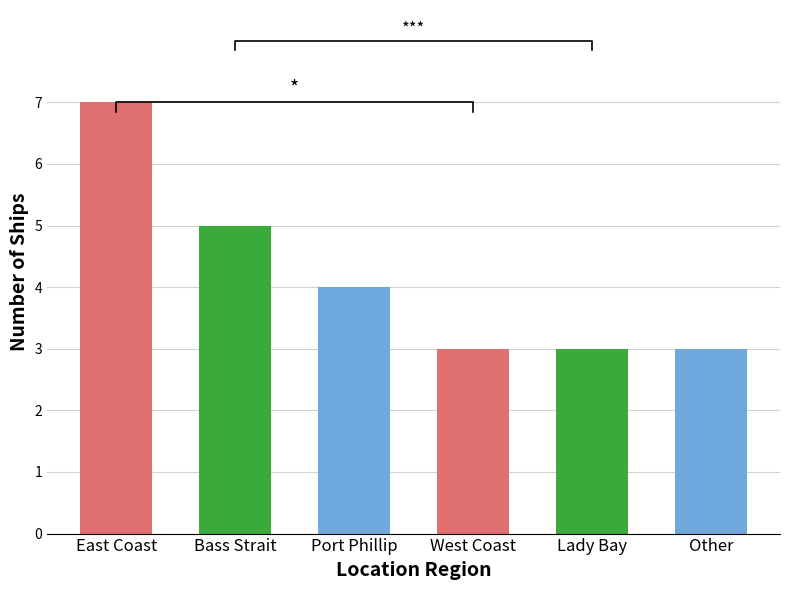

Reading left to right, list all the values displayed in this chart.

East Coast=7	Bass Strait=5	Port Phillip=4	West Coast=3	Lady Bay=3	Other=3